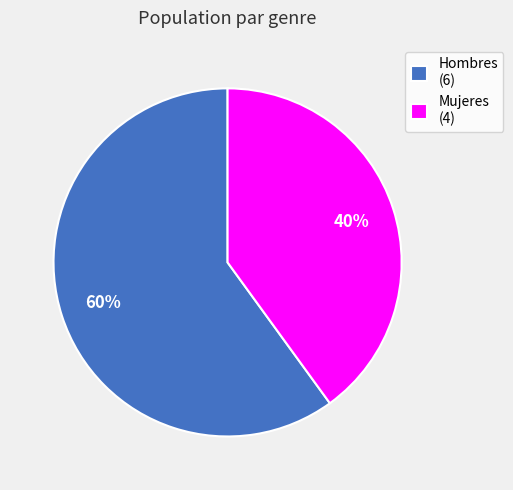

Which has a higher value, Hombres (6) or Mujeres (4)?

Hombres (6)